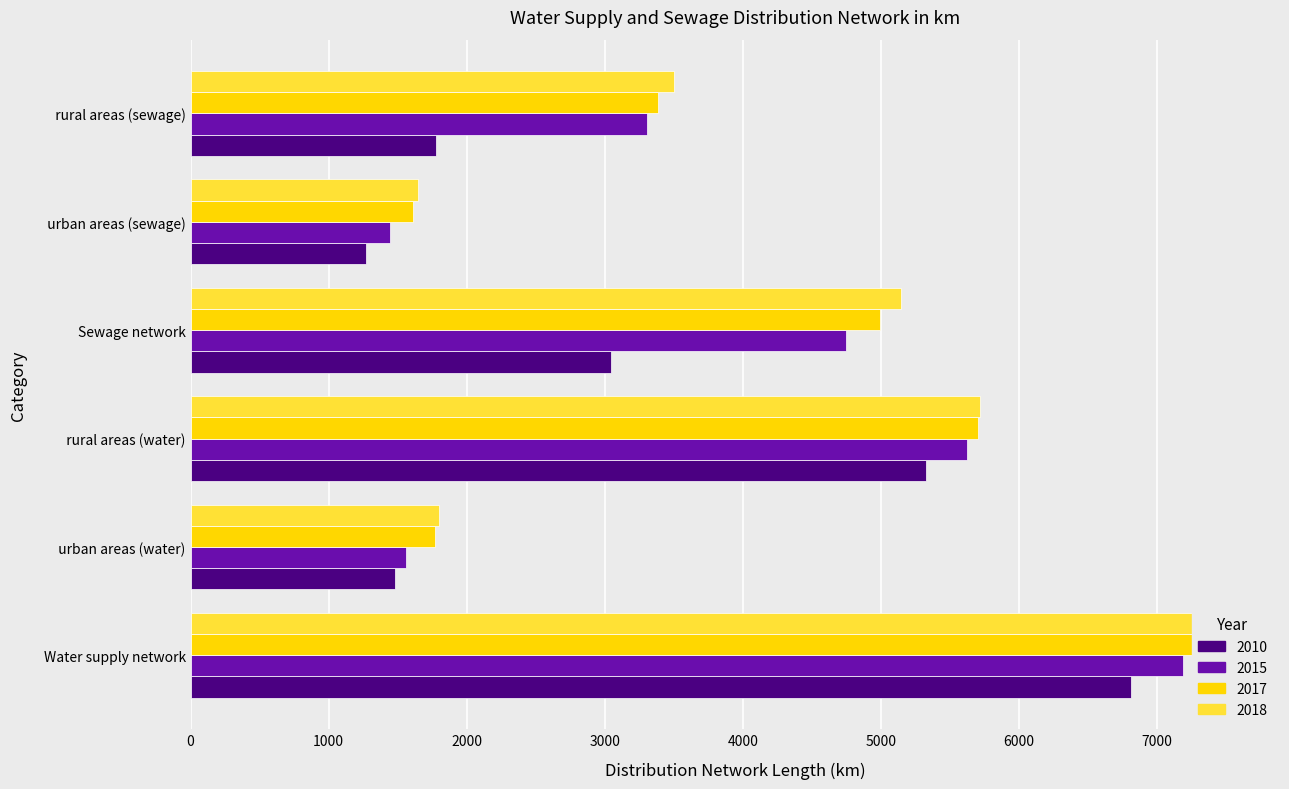

How many bars are there in total?

24